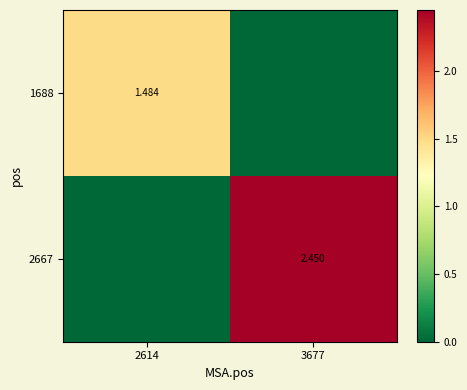

True or false: 1688 has a value of -0.5 at 3677.

False